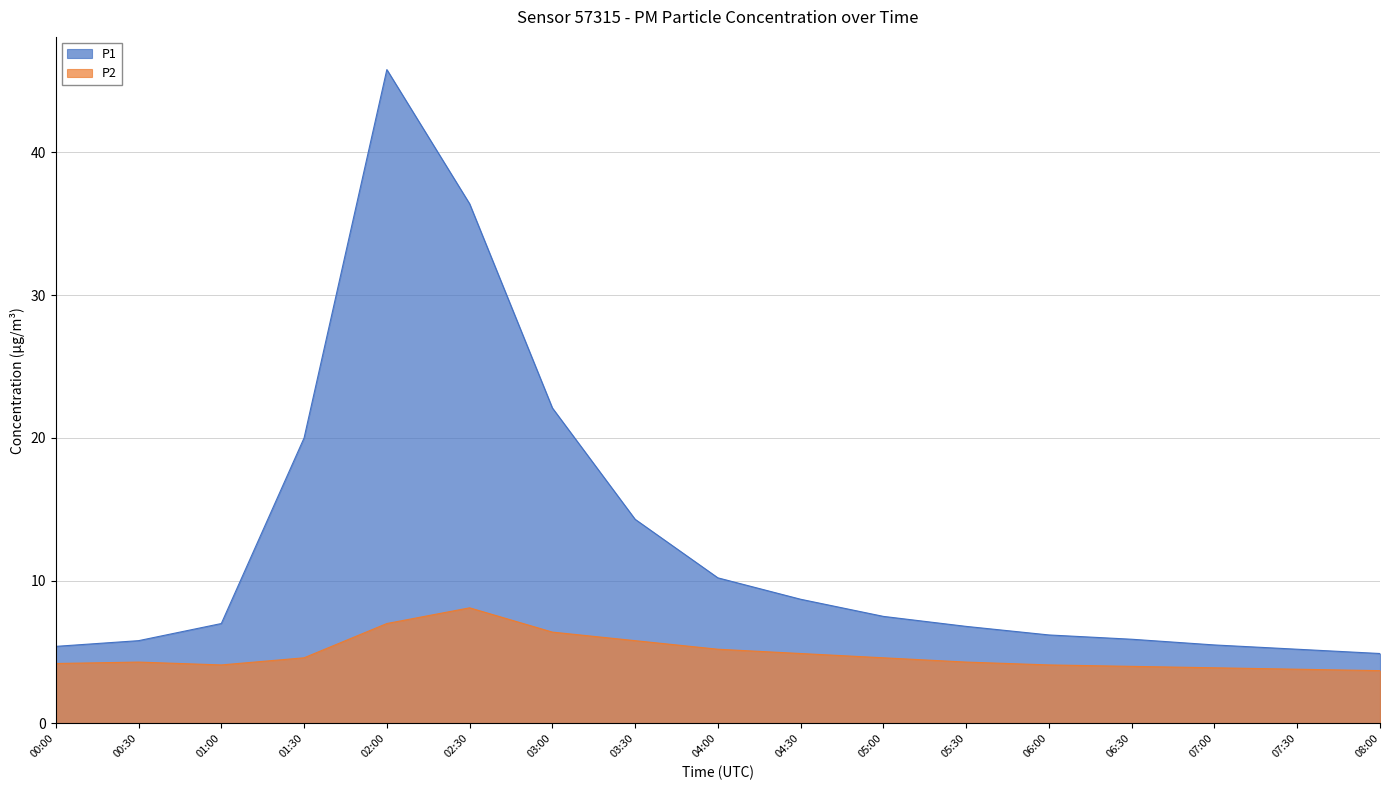

What is the approximate value of P1 at 02:00?

45.8